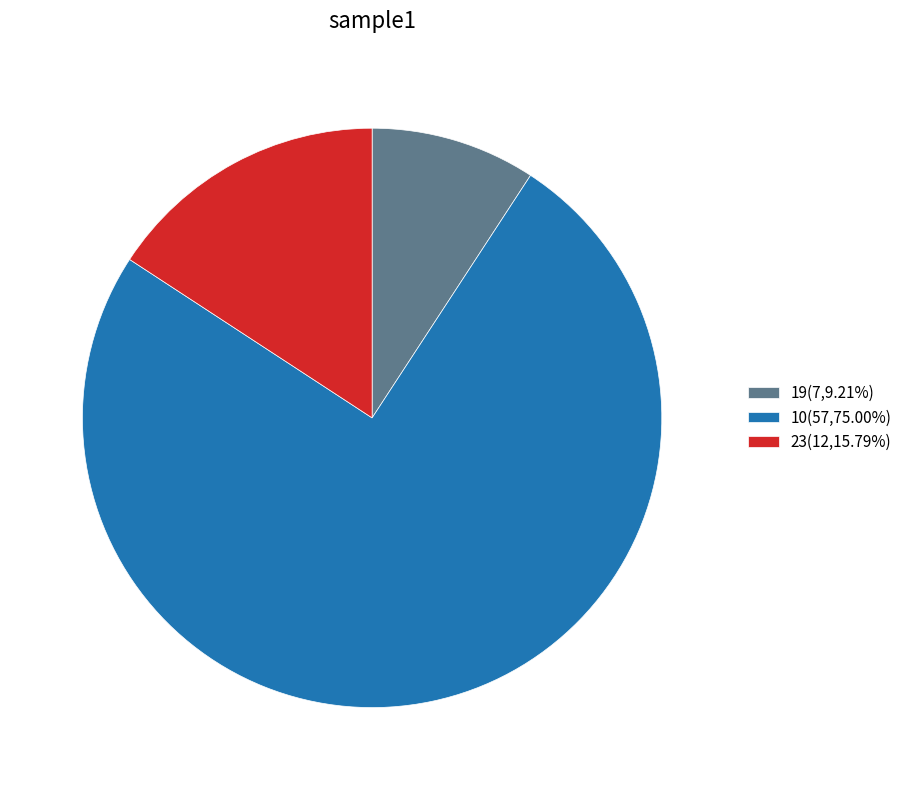

Which slice represents more than half of the pie?

10